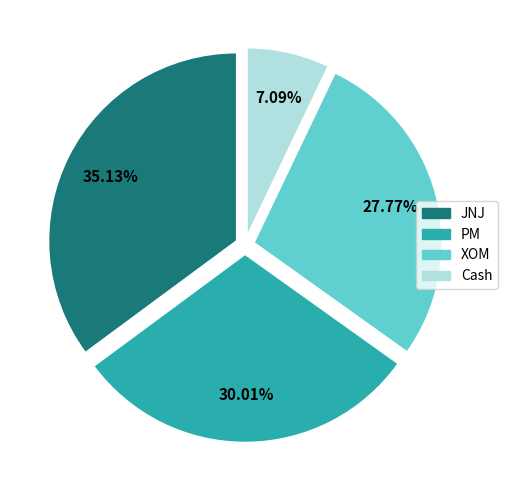

How many segments does this pie chart have?

4